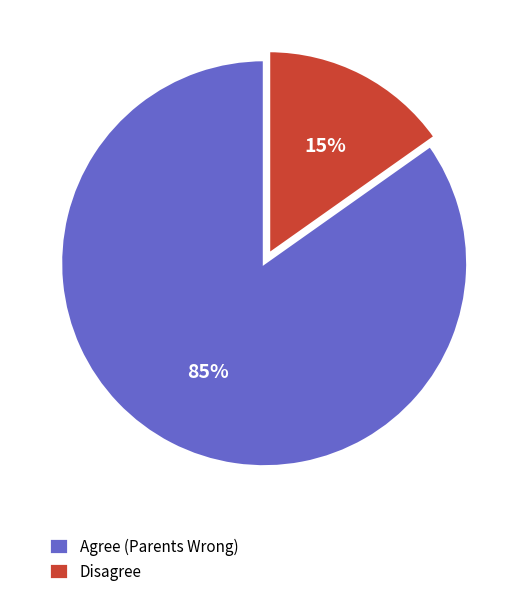

Rank the categories by value from highest to lowest.

Agree (Parents Wrong), Disagree